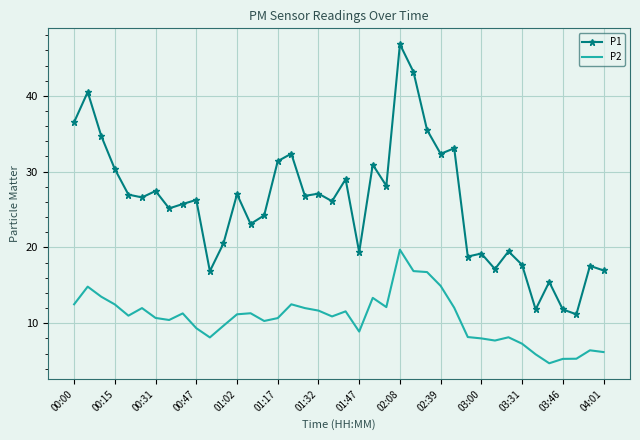

What is the sum of all P1 values?

1031.2